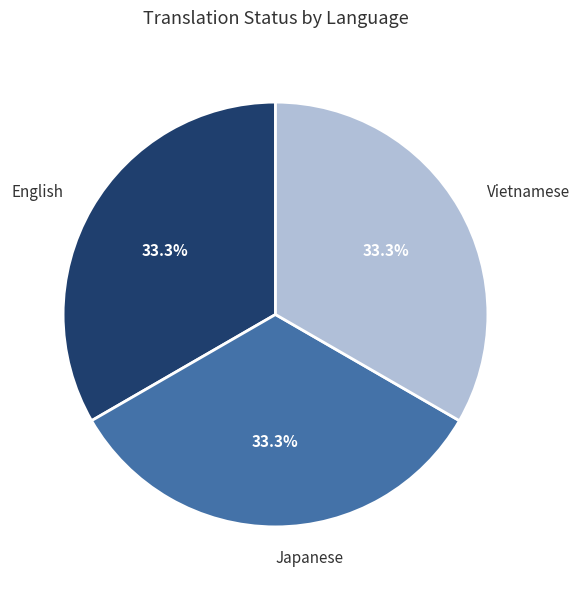

Count the number of slices in the pie.

3